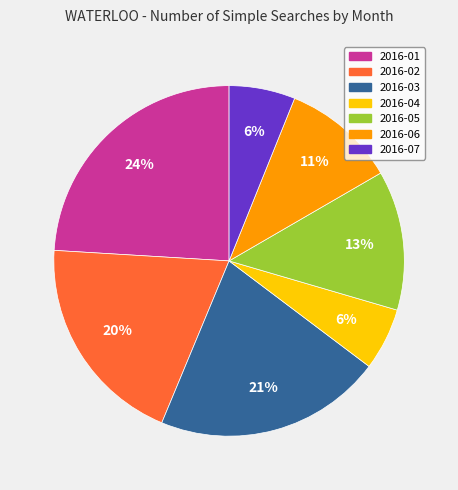

The 2016-03 slice represents 33% of the pie. True or false?

False